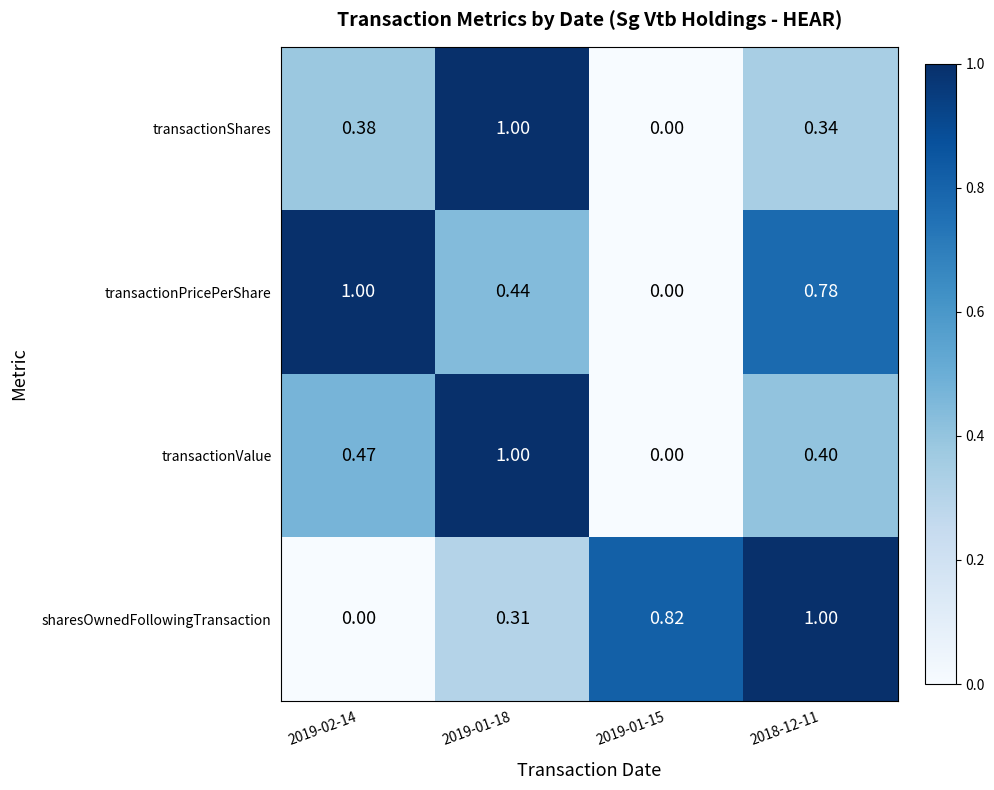

Which series has the largest total across all categories?

transactionPricePerShare